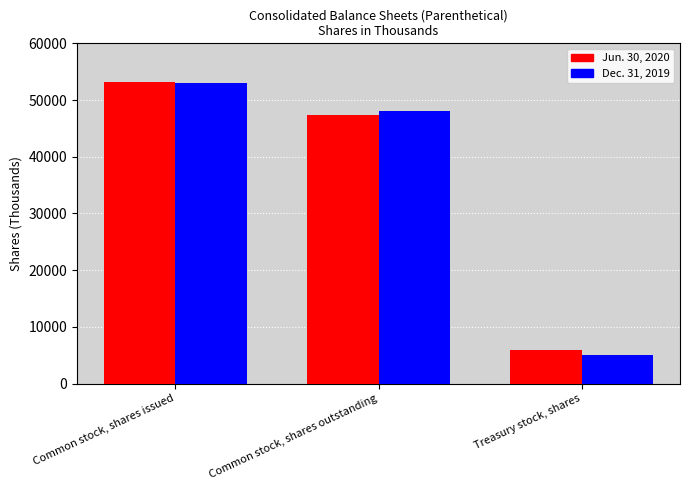

The value of Dec. 31, 2019 at Common stock, shares outstanding is 48105. True or false?

True